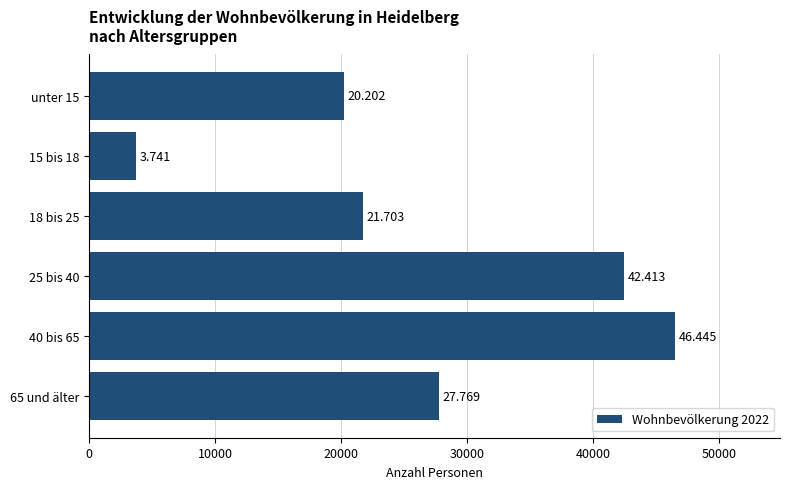

Are the bars horizontal?

Yes